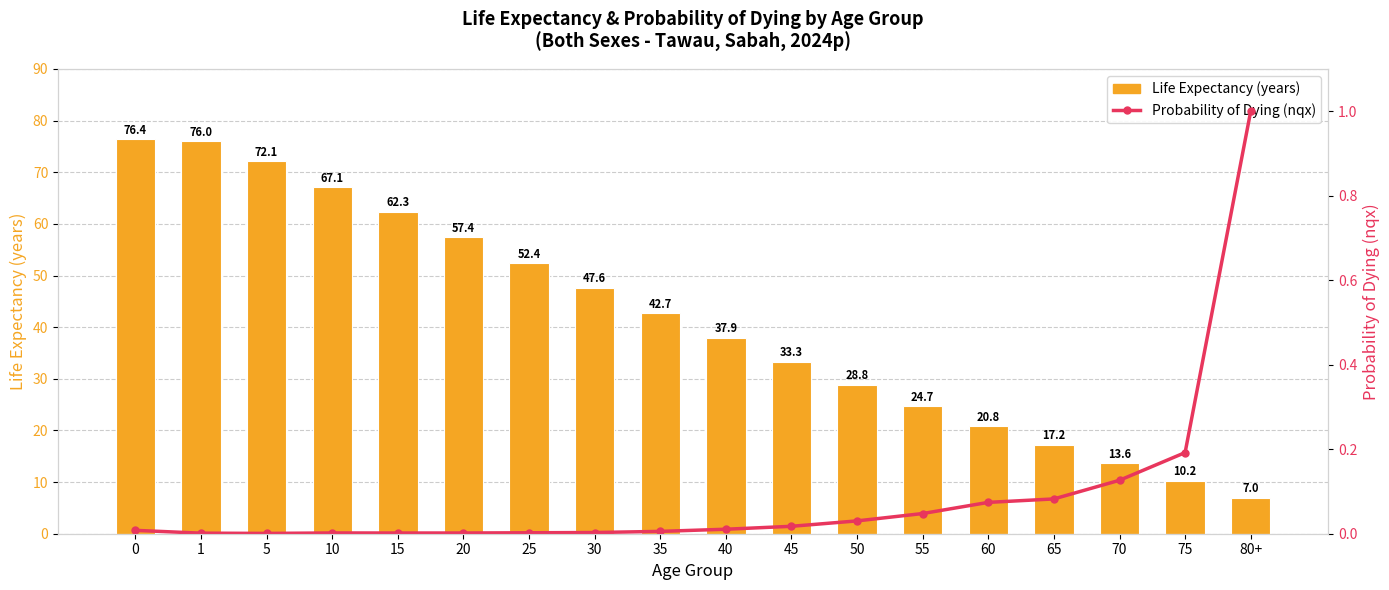

Reading left to right, what are all the values shown in this chart?

Life Expectancy (years): 0=76.4	1=76.0	5=72.1	10=67.1	15=62.3	20=57.4	25=52.4	30=47.6	35=42.7	40=37.9	45=33.3	50=28.8	55=24.7	60=20.8	65=17.2	70=13.6	75=10.2	80+=7.0
Probability of Dying (nqx): 0=0.0	1=0.0	5=0.0	10=0.0	15=0.0	20=0.0	25=0.0	30=0.0	35=0.0	40=0.0	45=0.0	50=0.0	55=0.0	60=0.1	65=0.1	70=0.1	75=0.2	80+=1.0